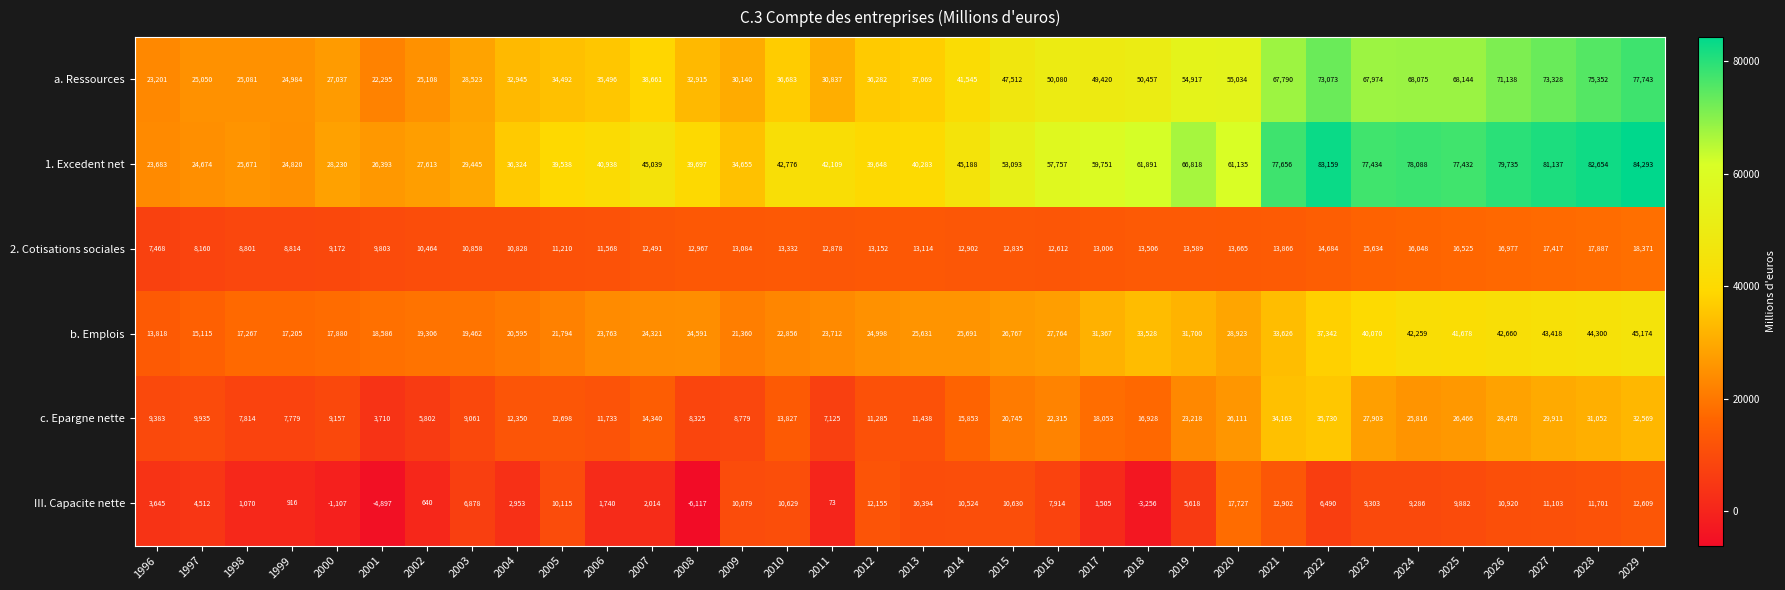

What is the maximum value shown in the chart?

84293